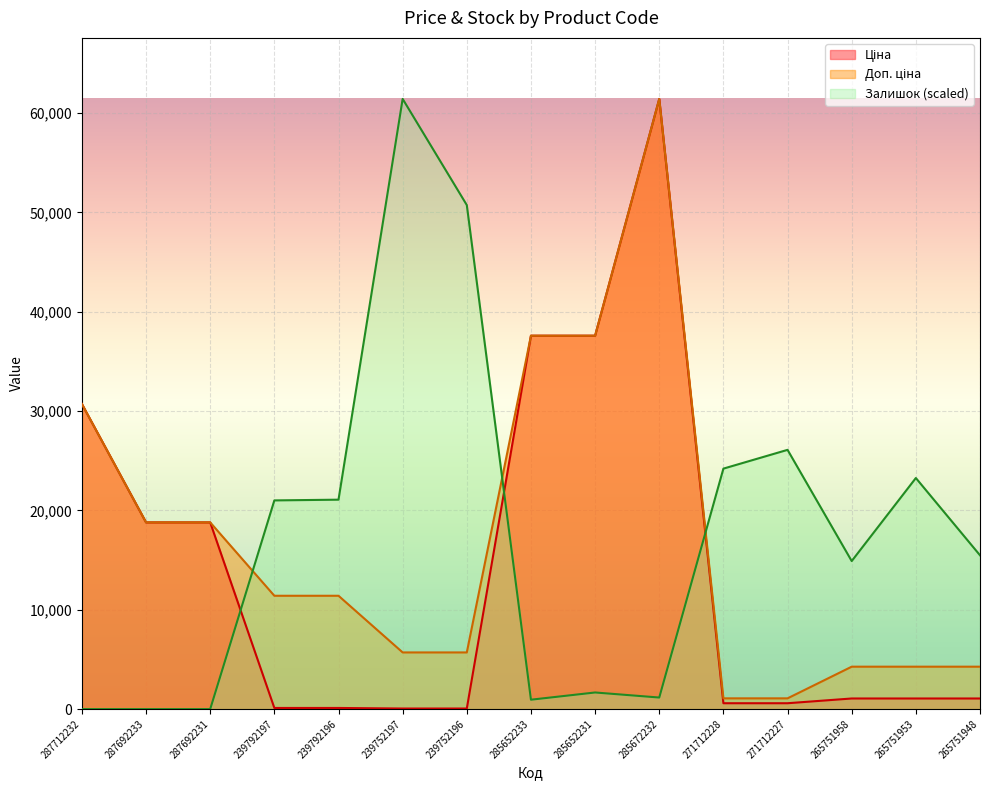

True or false: Залишок has a value of 26100.5 at 271712227.

True